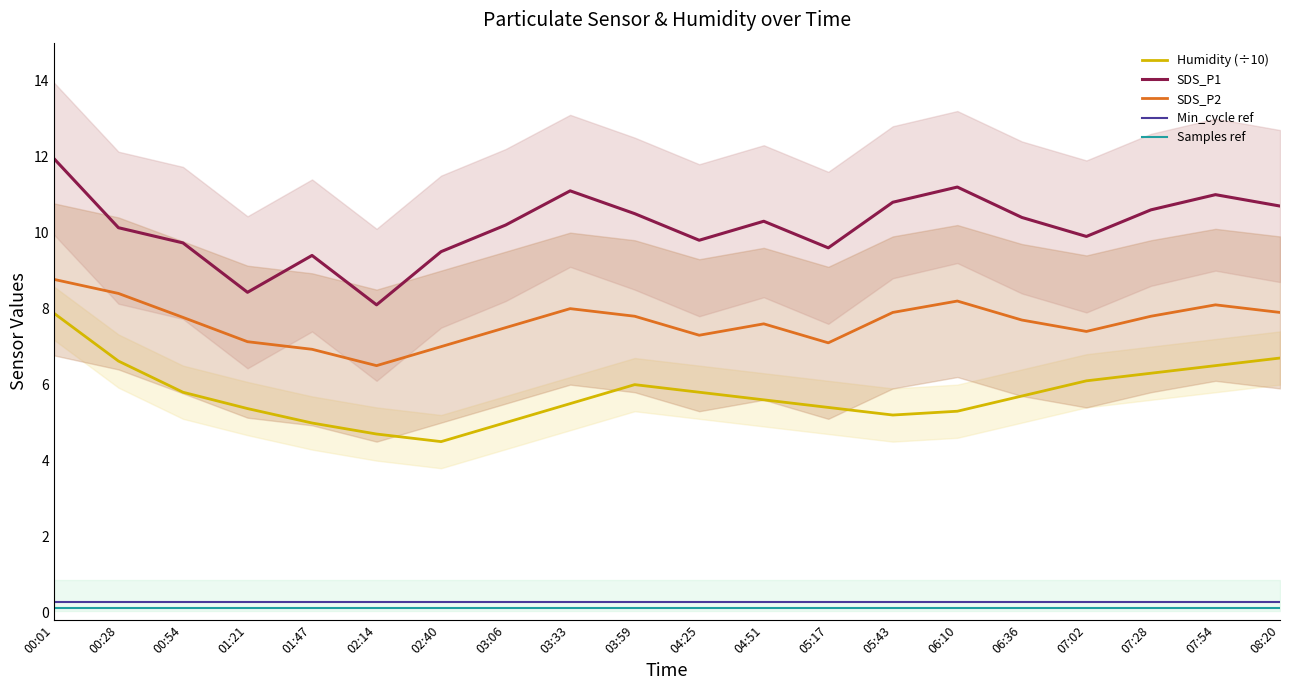

How many lines are shown in the chart?

5